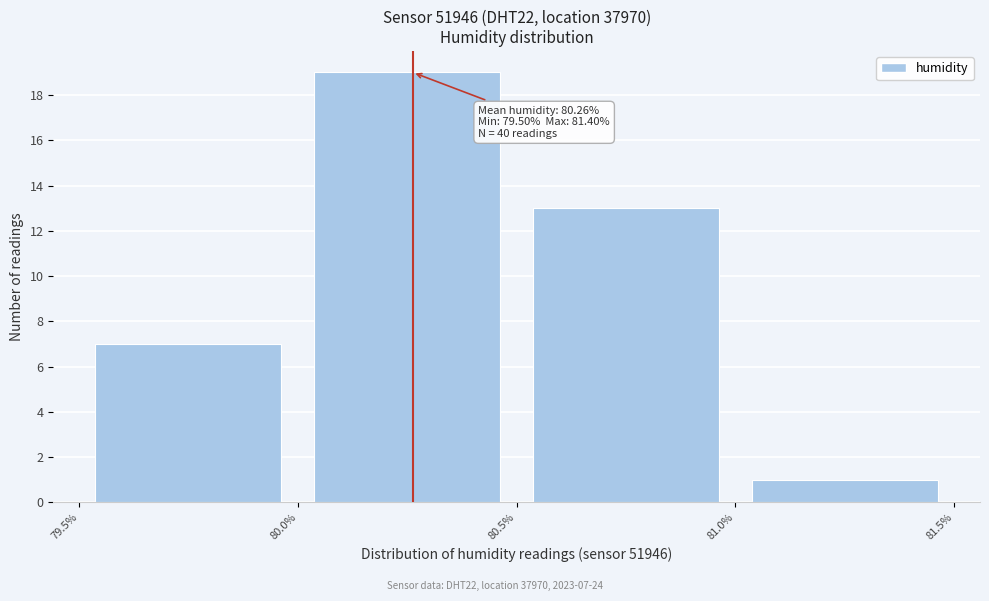

Over which range of the x-axis is the bar tallest?

80.0% to 80.5%